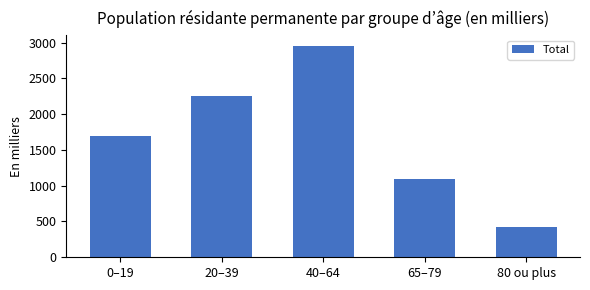

Where is the data nearest to the value 1690?

0–19